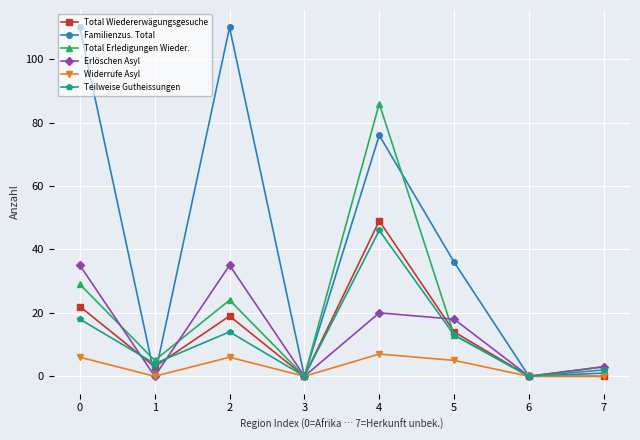

What are all the series names shown in the legend?

Total Wiedererwägungsgesuche, Familienzus. Total, Total Erledigungen Wieder., Erlöschen Asyl, Widerrufe Asyl, Teilweise Gutheissungen